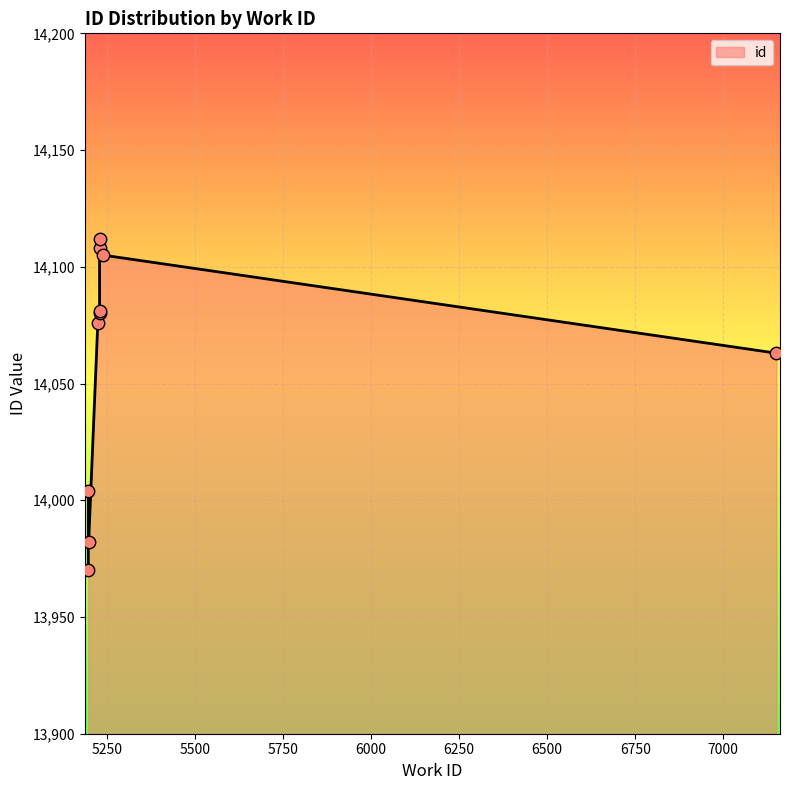

Between 5229 and 5197, which is larger?

5229